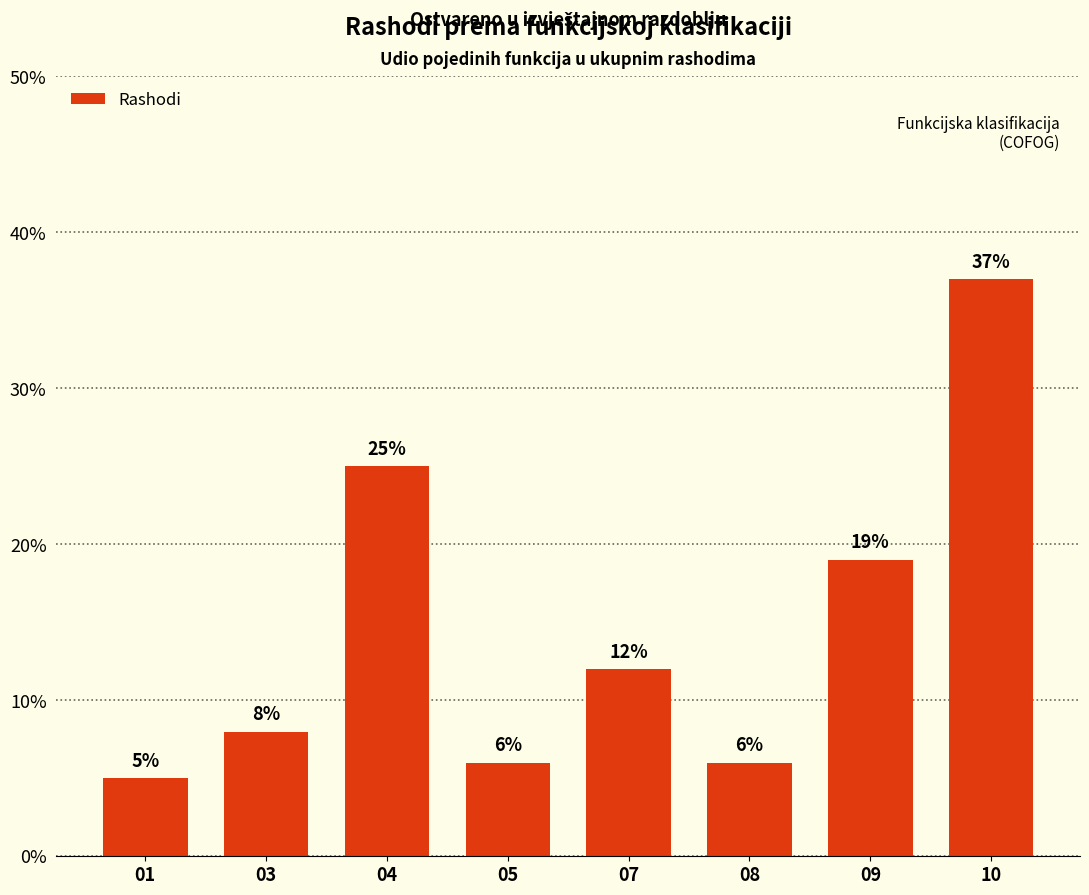

What is the value of the 7th bar from the left?

19